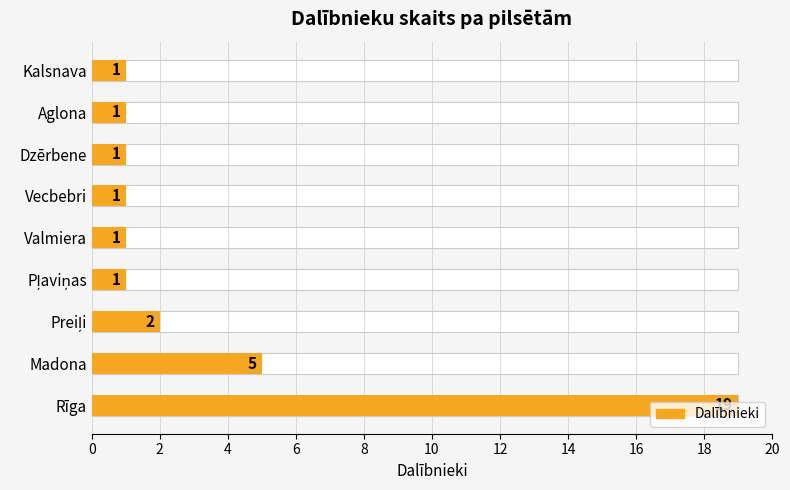

What is the smallest value displayed?

1